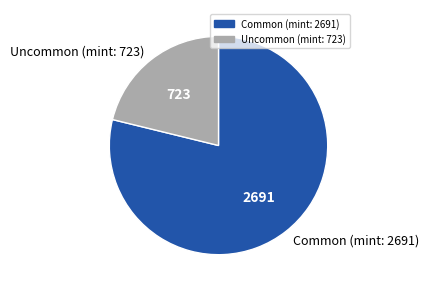

Do Common (mint: 2691) and Uncommon (mint: 723) together represent more than half of the pie?

Yes